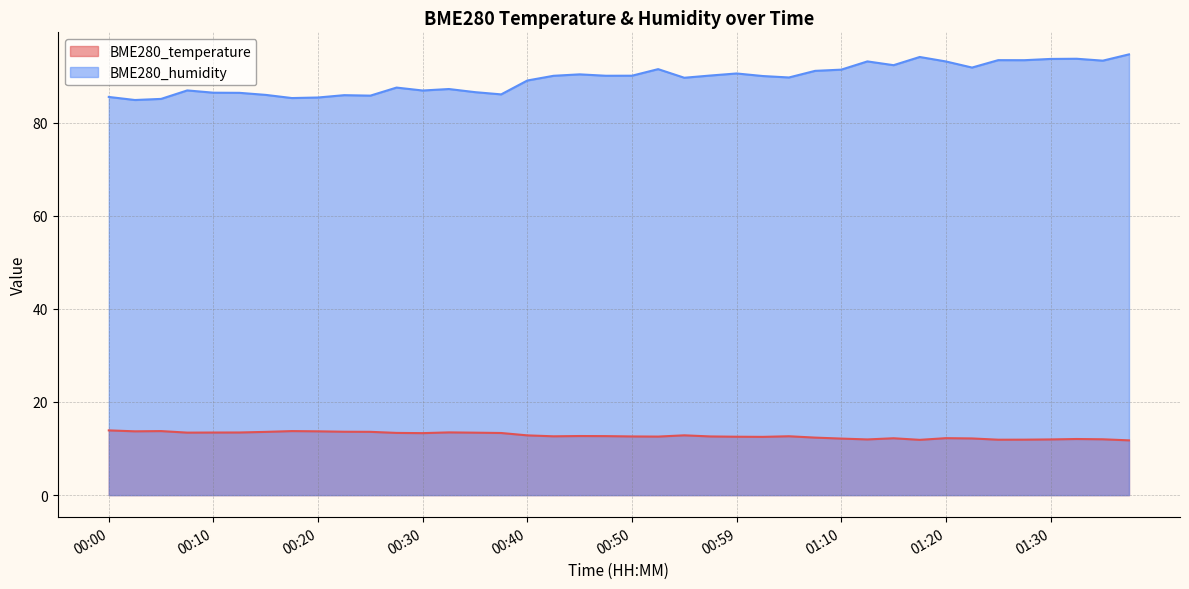

True or false: BME280_temperature has a value of 12.0 at 01:30.

True